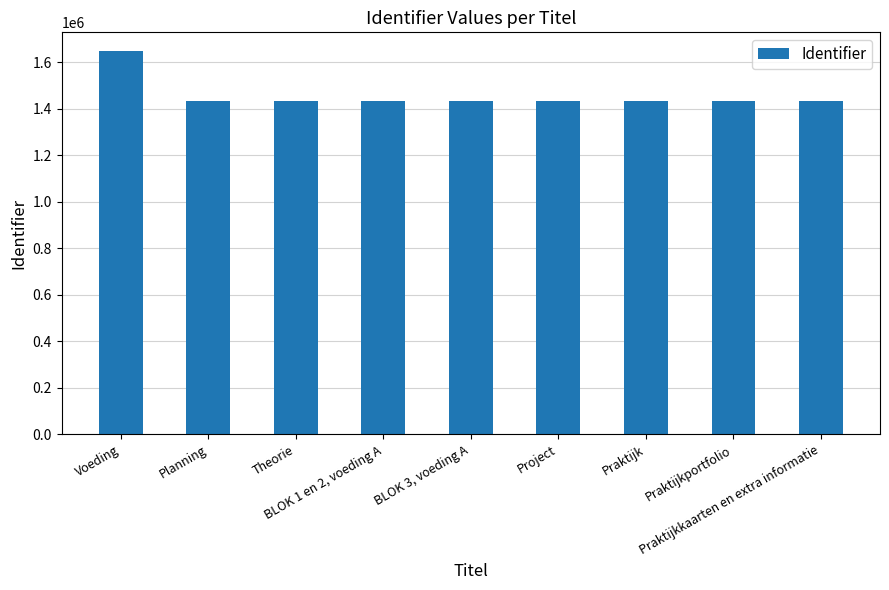

What is the greatest value displayed?

1645786